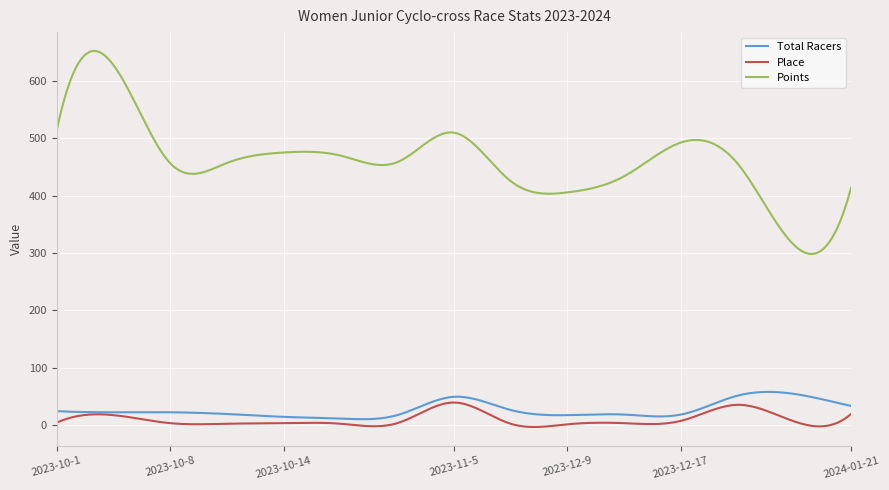

True or false: Points and Place intersect in this chart.

False